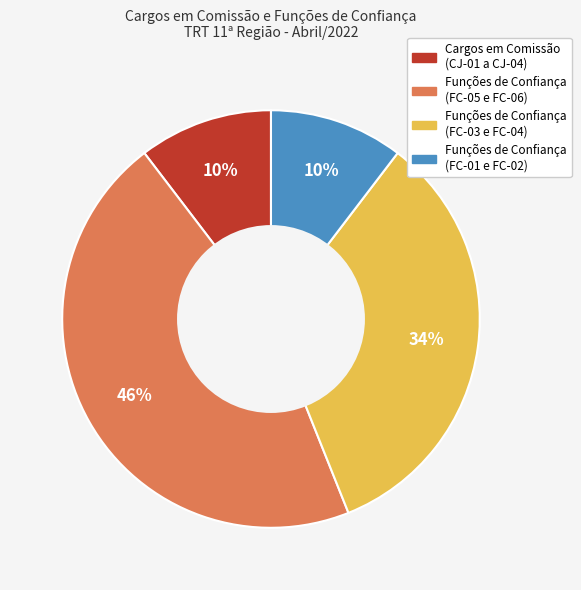

Is there any slice that represents more than half of the pie?

No